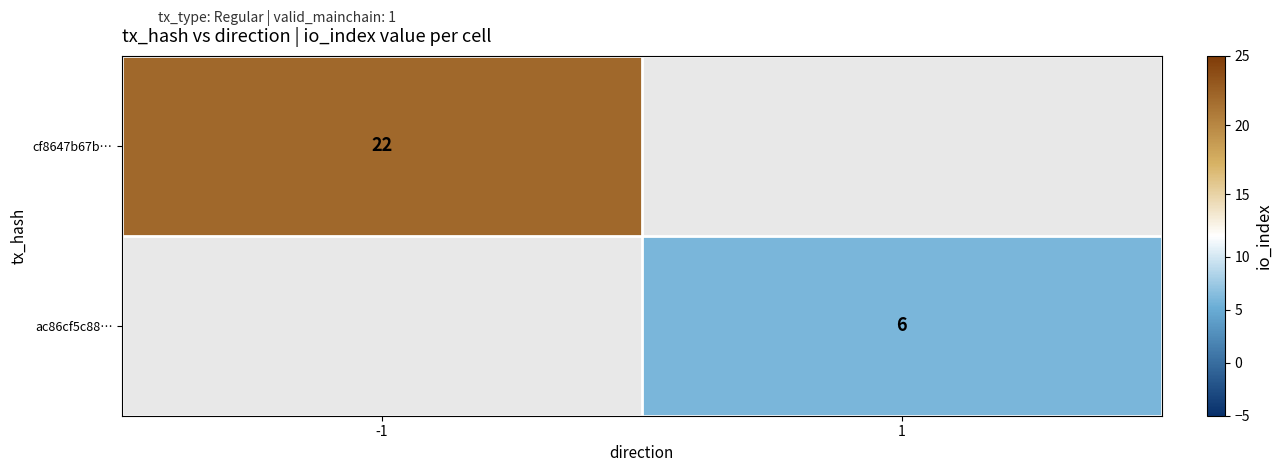

The ac86cf5c88… series shows 6 at 1. True or false?

True